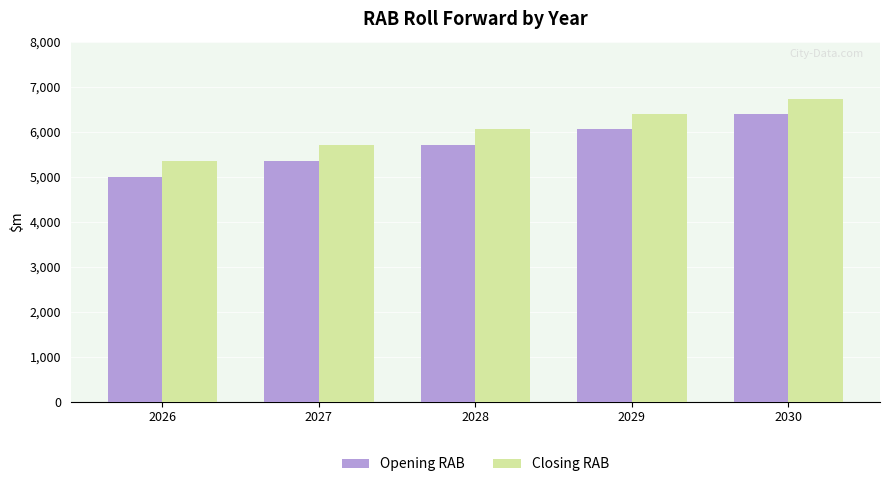

What is the difference between the Opening RAB values at 2027 and 2028?

350.9